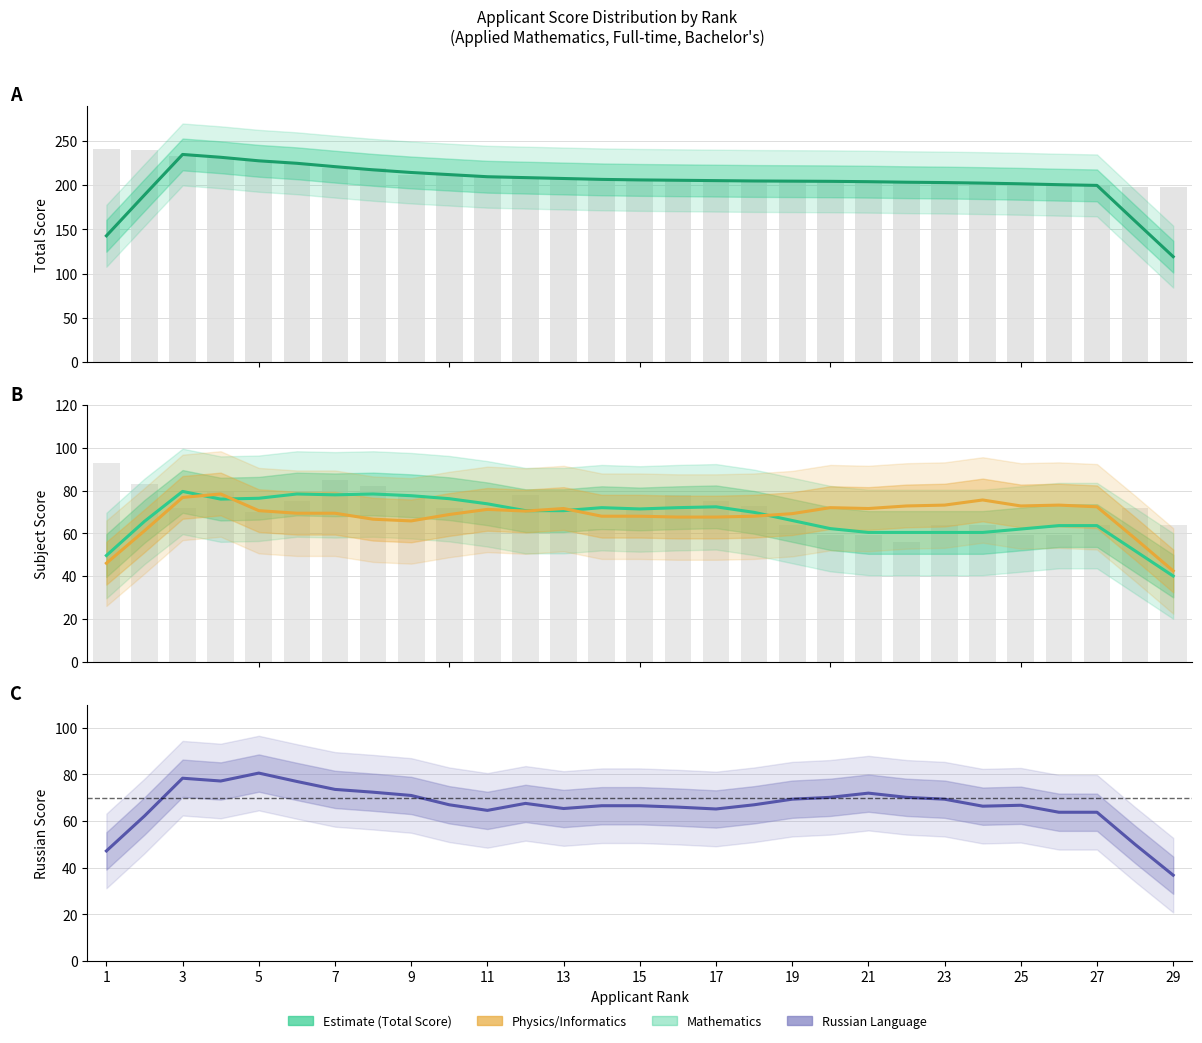

What is the sum of all Mathematics values?

1978.2